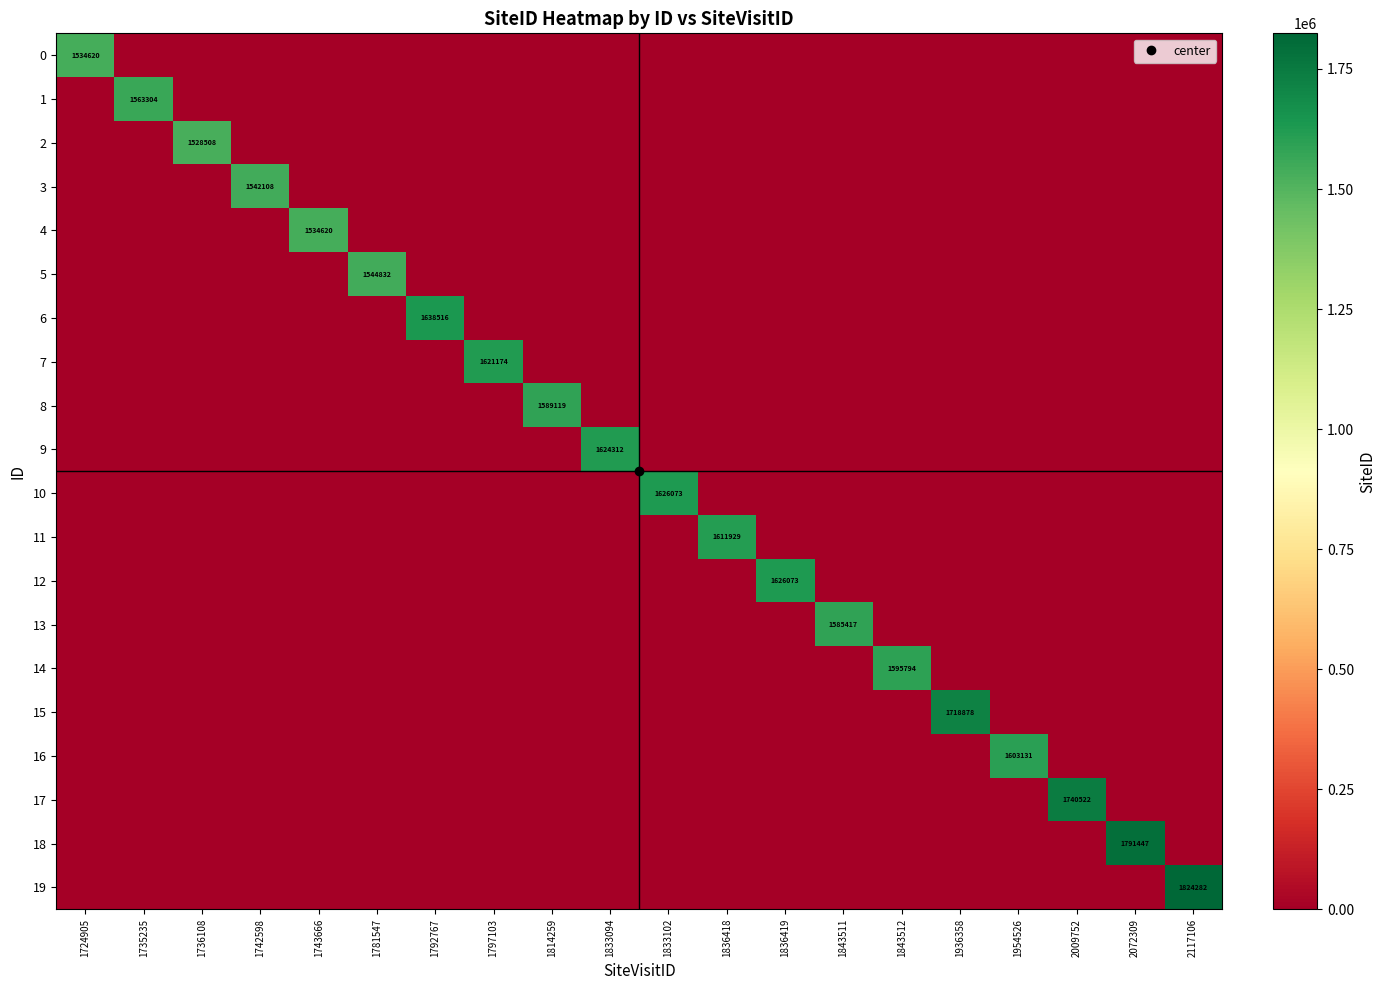

Is the value of 18 at 1797103 greater than the value of 3 at 1736108?

No